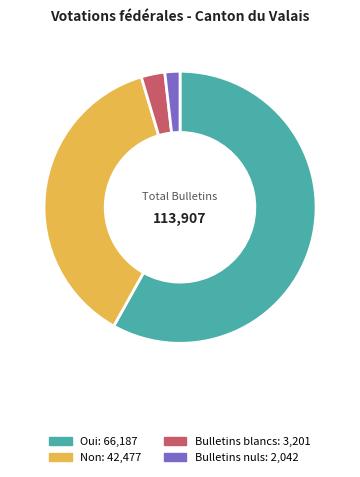

Which slice represents more than half of the pie?

Oui